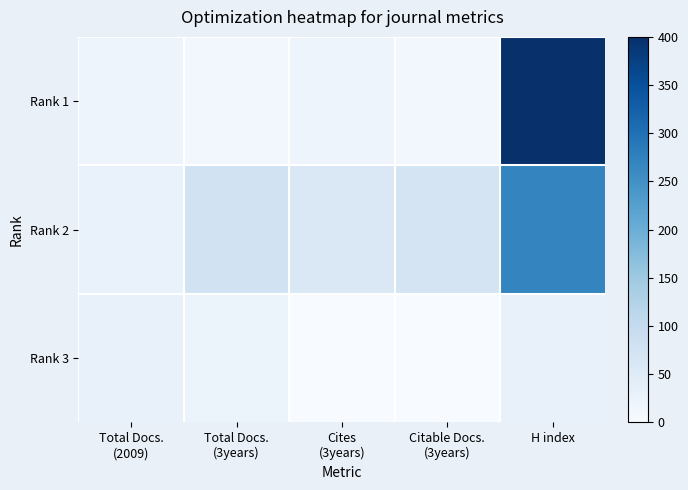

Reading left to right, list all the values displayed in this chart.

Rank 1: Total Docs.
(2009)=19	Total Docs.
(3years)=11	Cites
(3years)=19	Citable Docs.
(3years)=11	H index=400
Rank 2: Total Docs.
(2009)=27	Total Docs.
(3years)=78	Cites
(3years)=58	Citable Docs.
(3years)=71	H index=270
Rank 3: Total Docs.
(2009)=29	Total Docs.
(3years)=24	Cites
(3years)=0	Citable Docs.
(3years)=0	H index=29